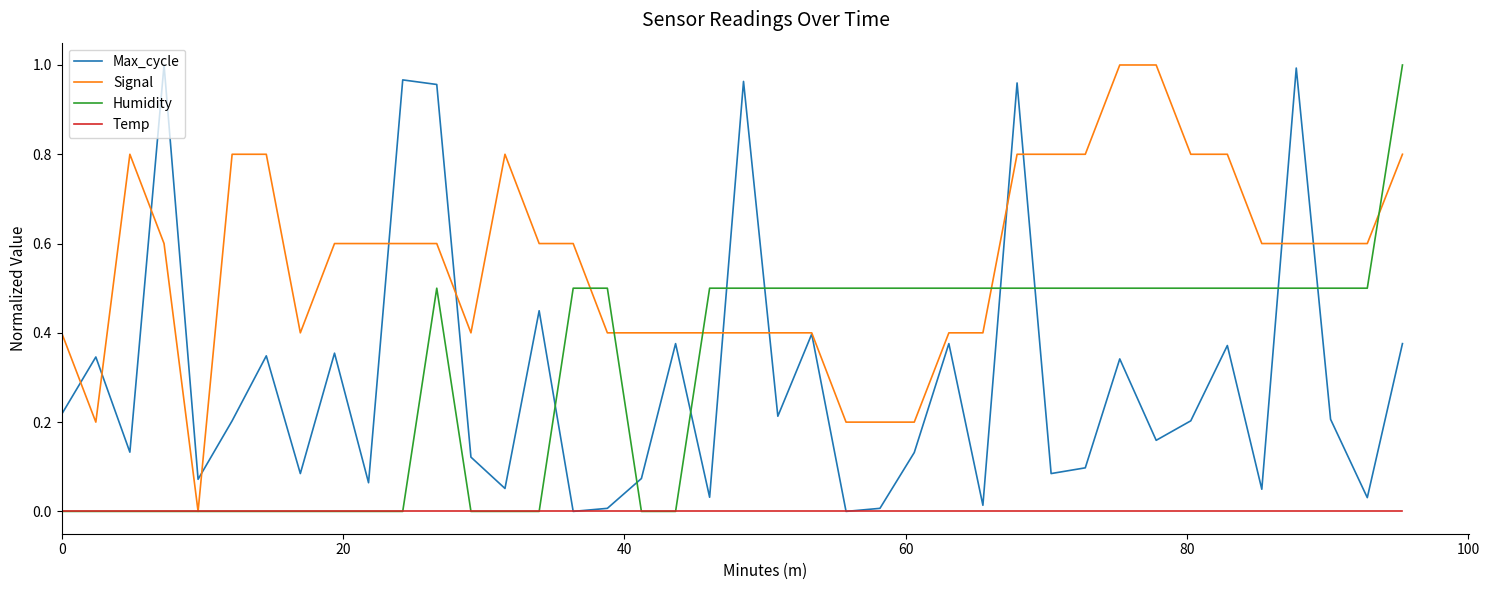

Which series has the largest total across all categories?

Signal